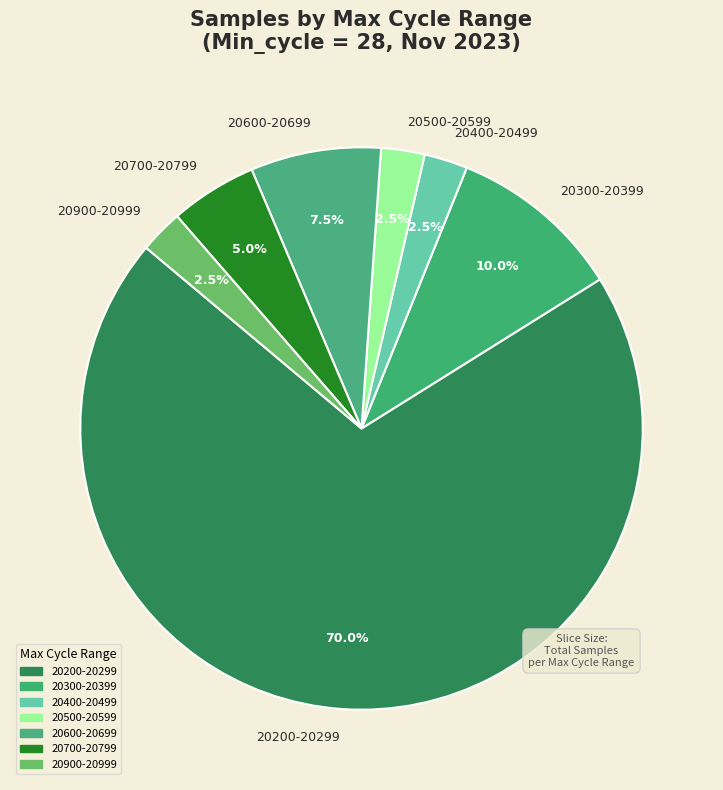

Does any single category account for the majority?

Yes